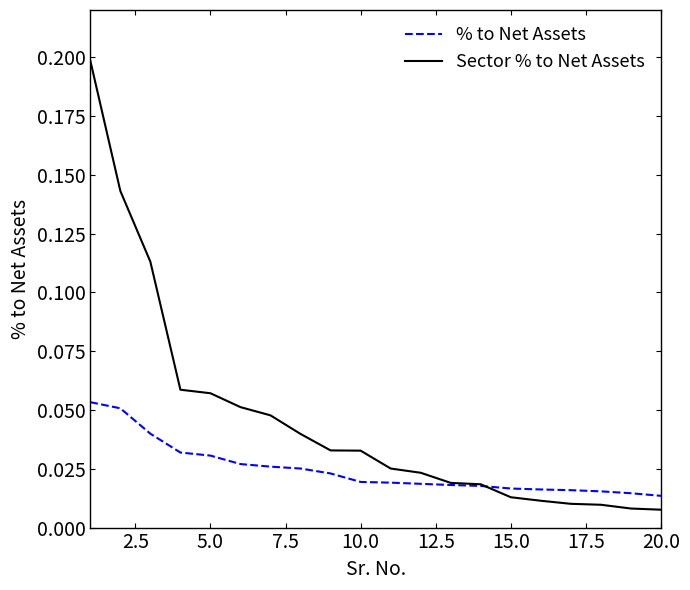

At how many categories does at least one series exceed 0?

20